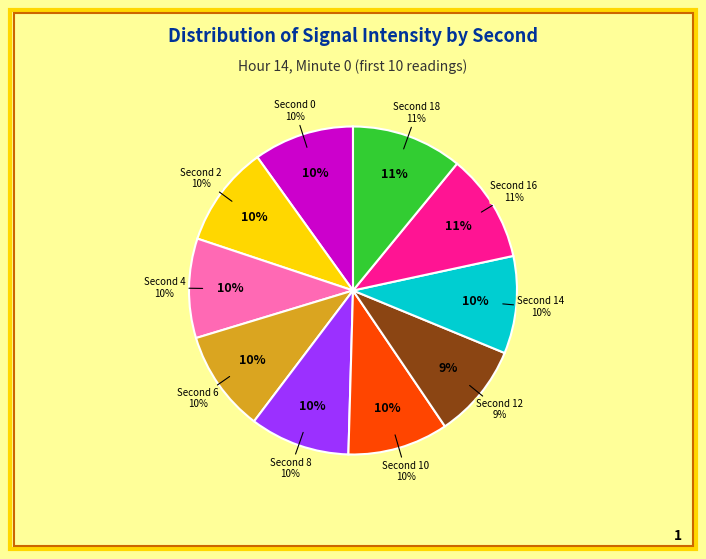

To the nearest percent, what portion does 16 represent?

11%